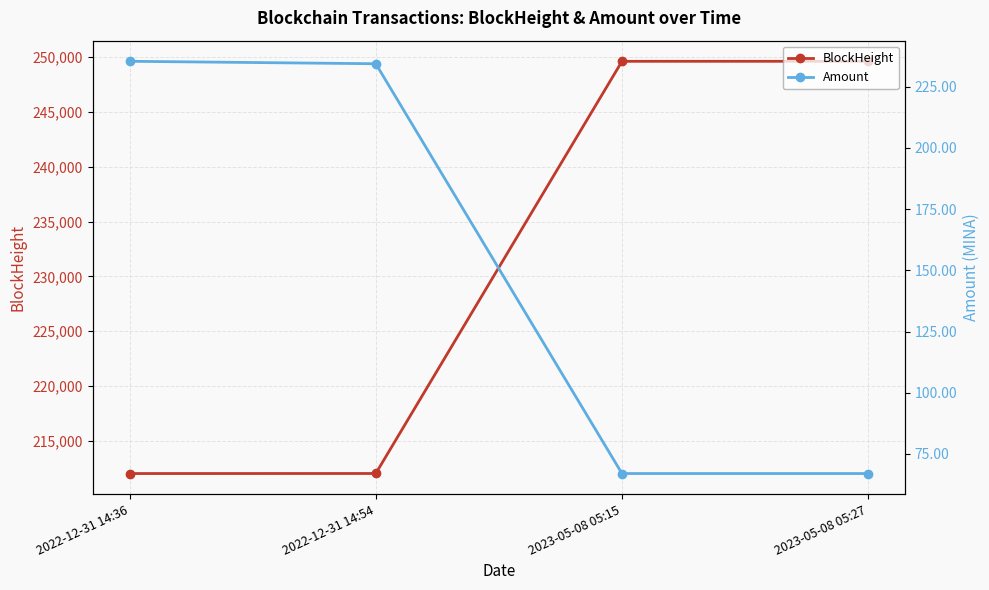

Reading left to right, extract all data points from this chart.

BlockHeight: 212021.0	212025.0	249621.0	249624.0
Amount: 235.4	234.4	67.0	67.0